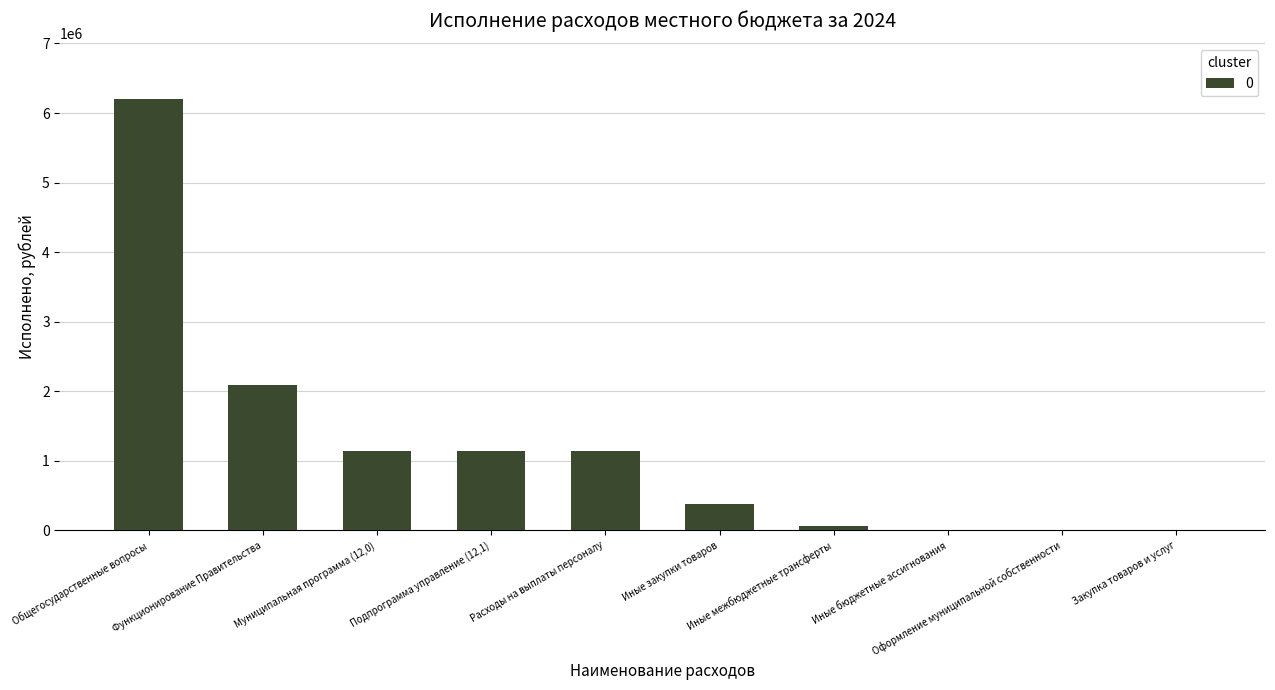

True or false: the data shows 4398.0 at Оформление муниципальной собственности.

True